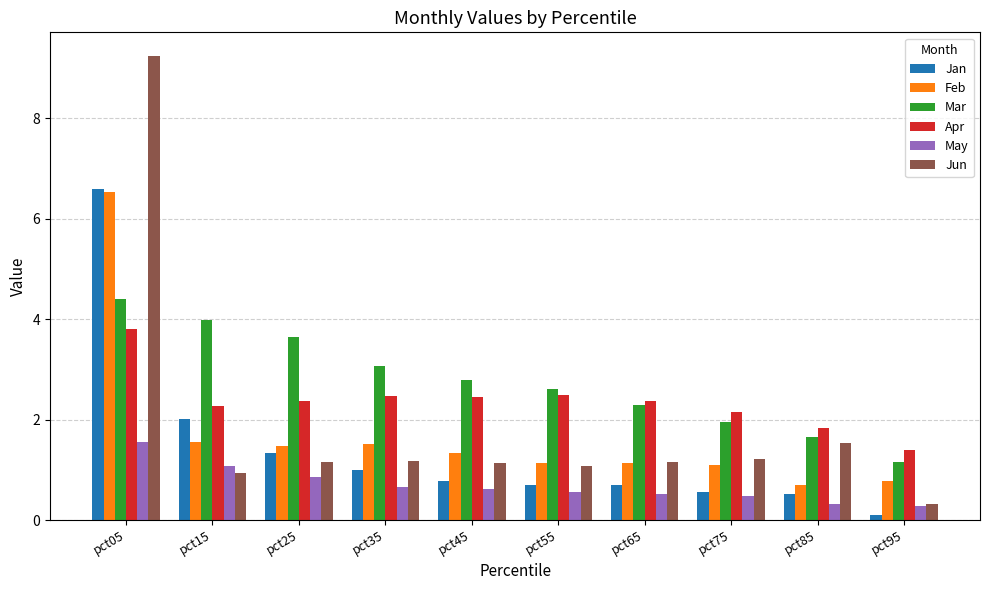

The Mar series shows 3.6 at pct25. True or false?

True